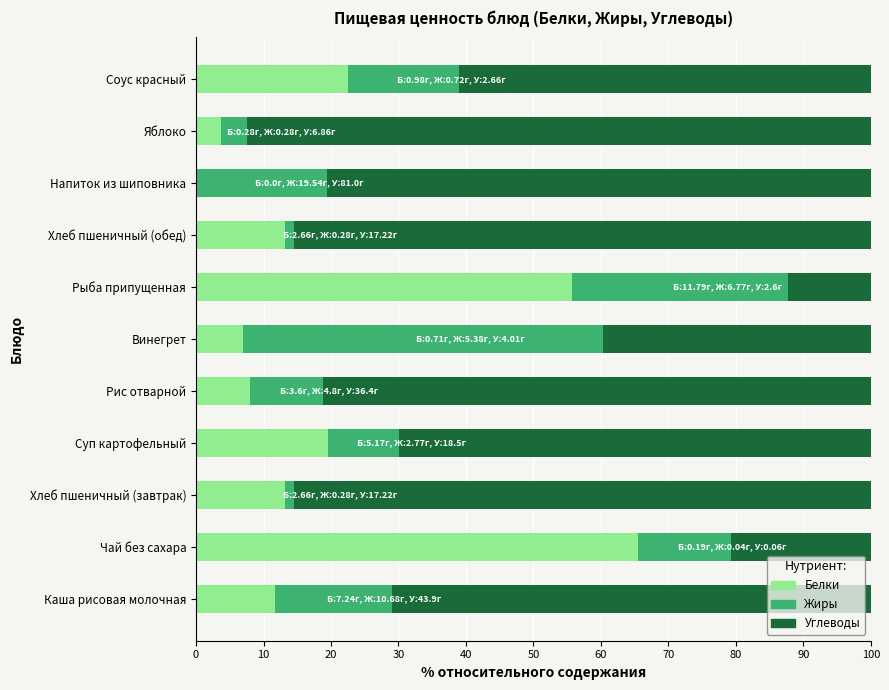

Read the Белки value at Яблоко.

3.8